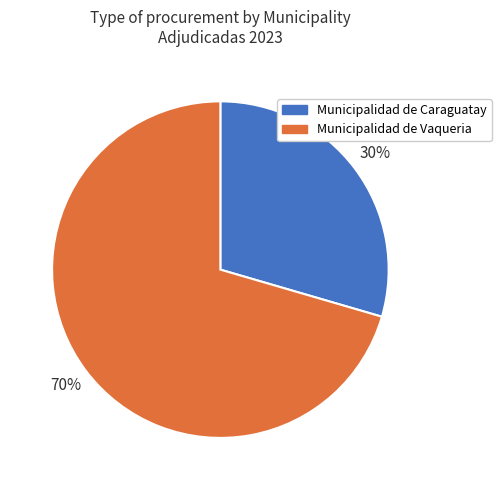

To the nearest percent, what is the average slice percentage?

50%